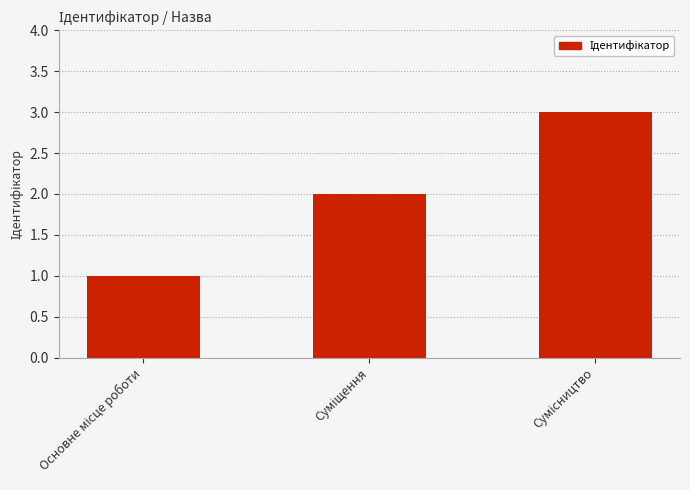

What is the sum of all values?

6